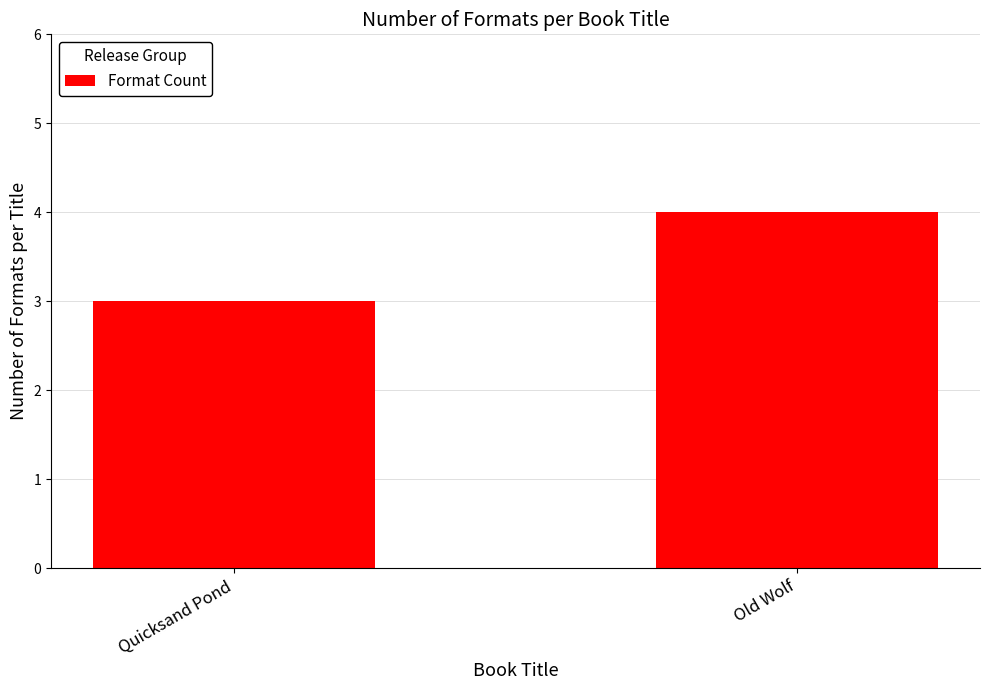

What is the difference between the maximum and minimum values?

1